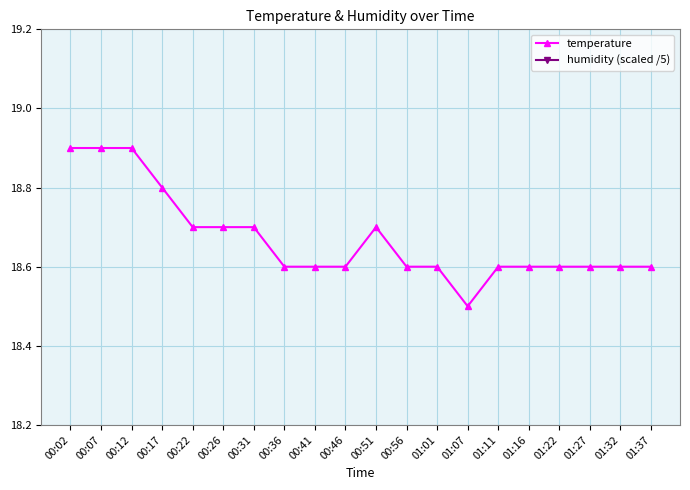

Where is humidity (scaled /5) nearest to the value 19?

00:02